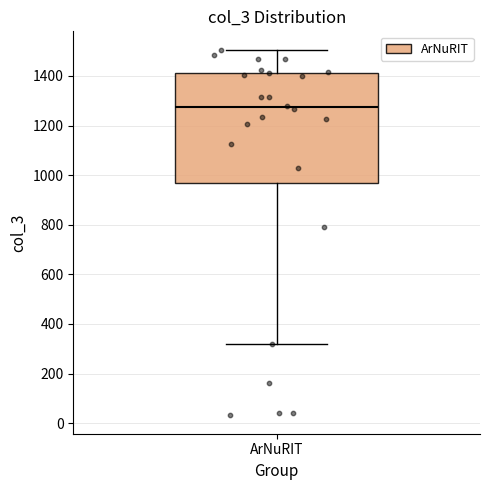

Where does the median line of the box for ArNuRIT sit on the y-axis? The values are not printed on the chart, so give them approximately, as read against the axis.

1280